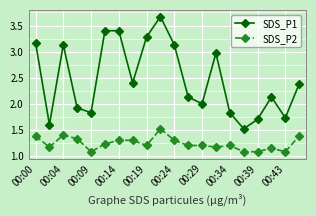

True or false: SDS_P1 has more than 0 points higher than both neighbors.

True